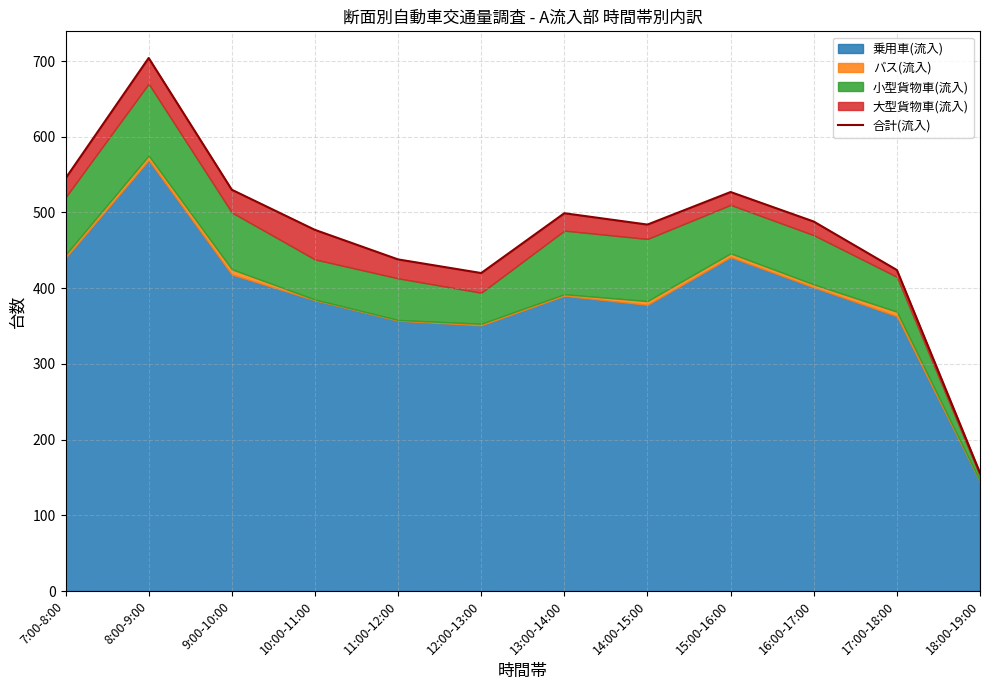

Reading left to right, transcribe all the data shown in this chart.

7:00-8:00=545	8:00-9:00=704	9:00-10:00=530	10:00-11:00=477	11:00-12:00=438	12:00-13:00=420	13:00-14:00=499	14:00-15:00=484	15:00-16:00=527	16:00-17:00=488	17:00-18:00=424	18:00-19:00=156